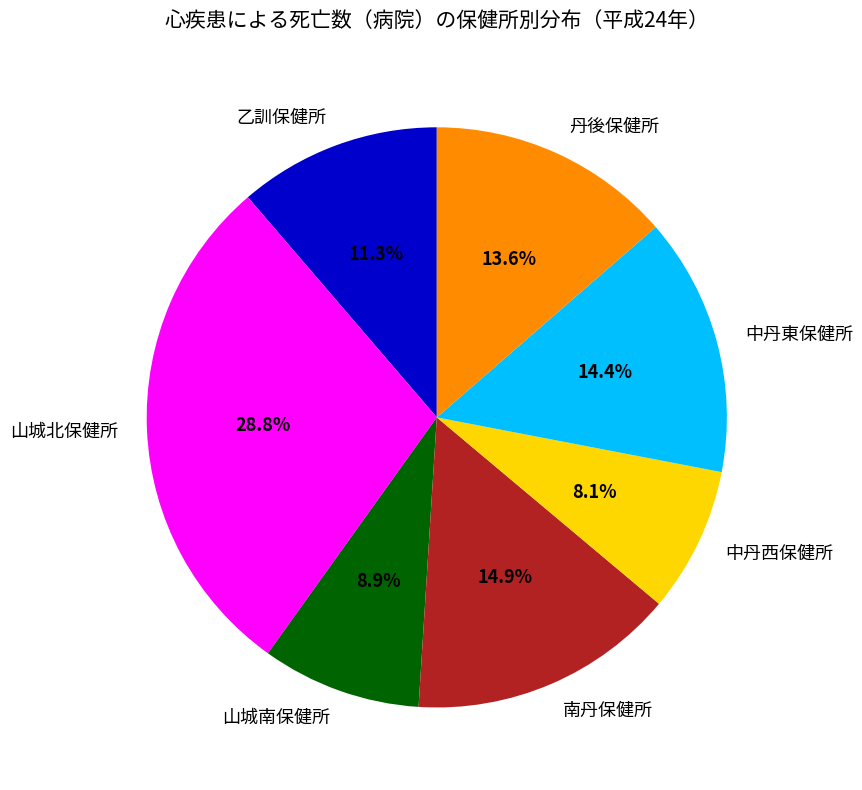

To the nearest percent, what portion does 南丹保健所 represent?

15%